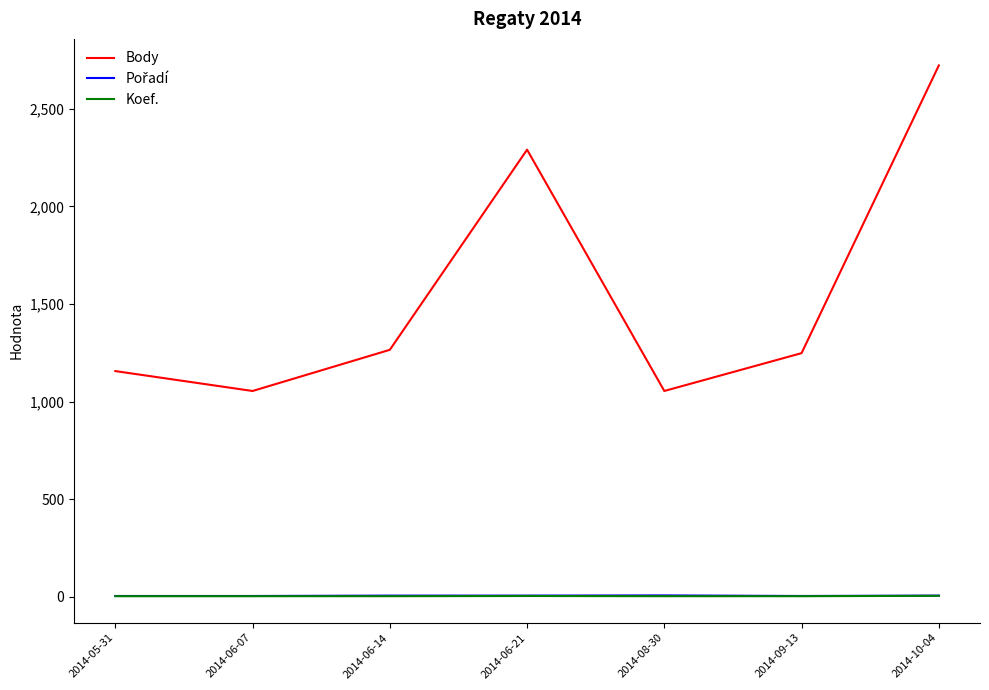

Count the number of categories in the chart.

7